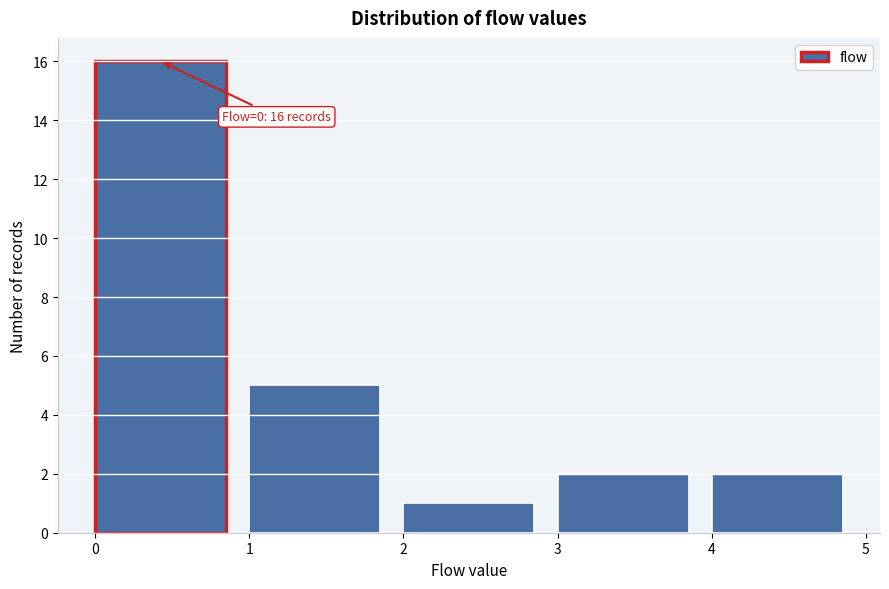

Which range on the x-axis has the tallest bar?

0 to 1